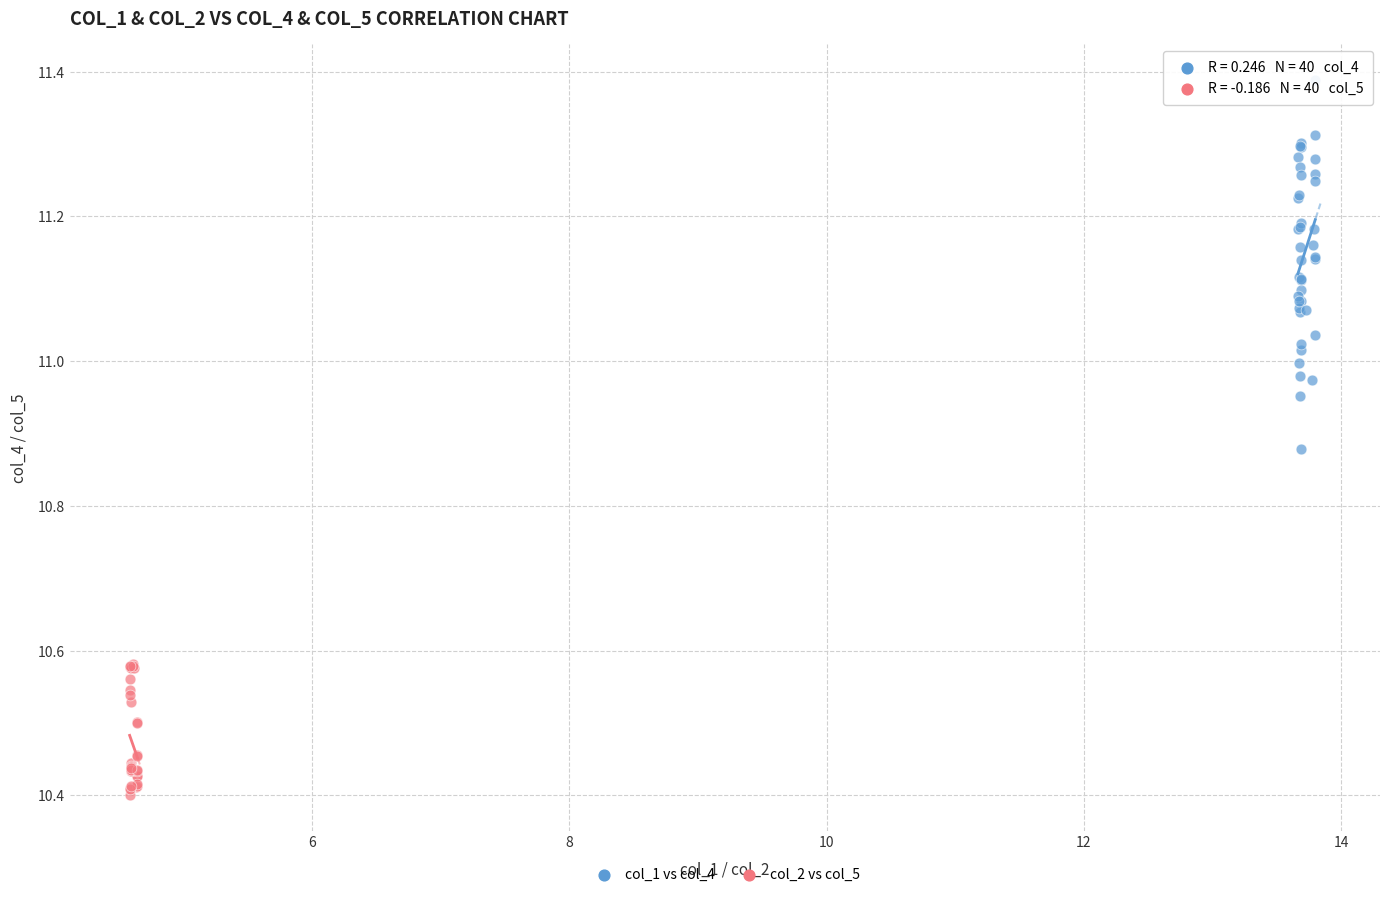

Which series contains the lowest Y value?

col_2 vs col_5